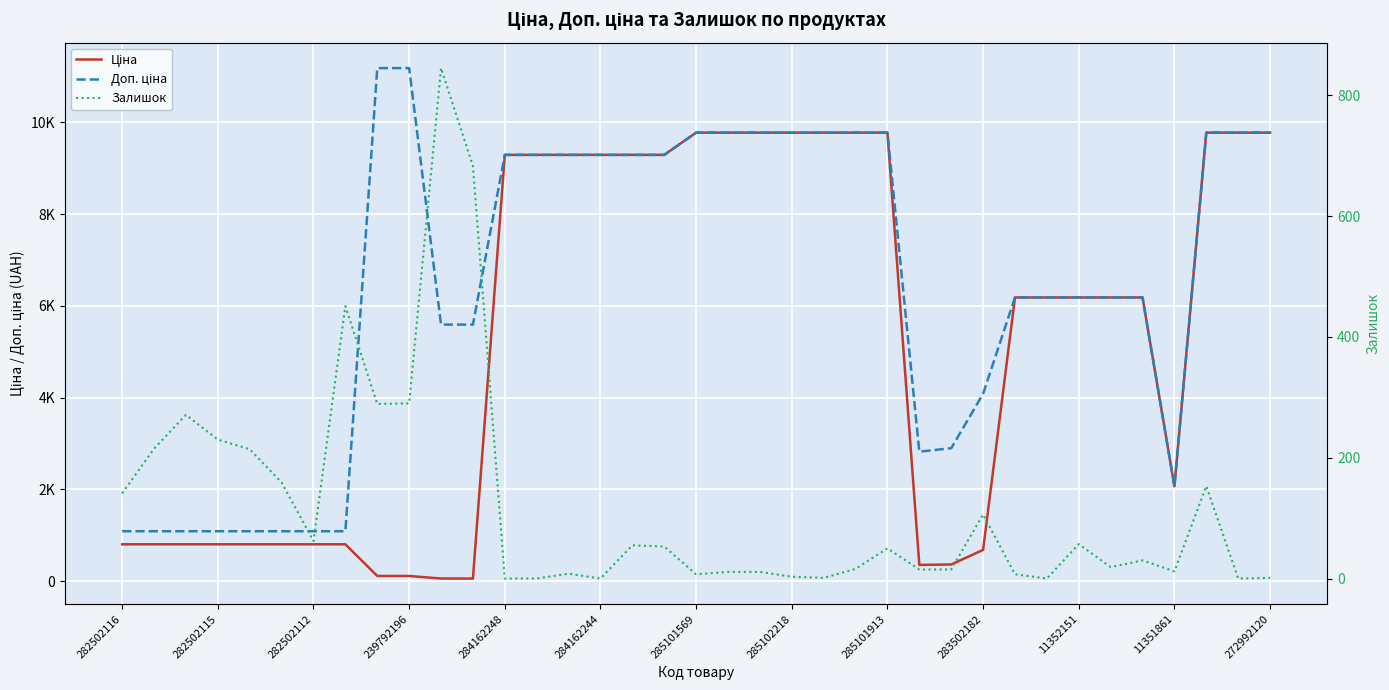

True or false: Ціна and Доп. ціна intersect in this chart.

False